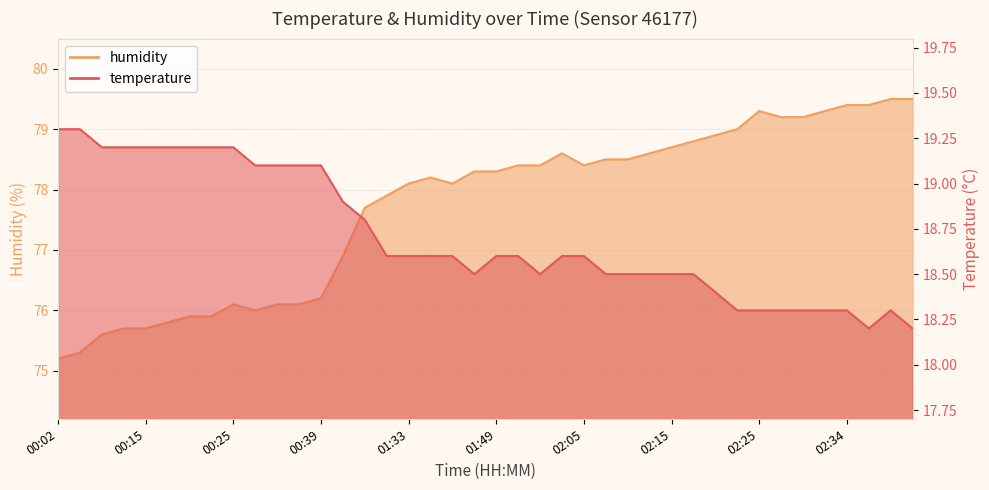

At how many categories does at least one series exceed 35?

40